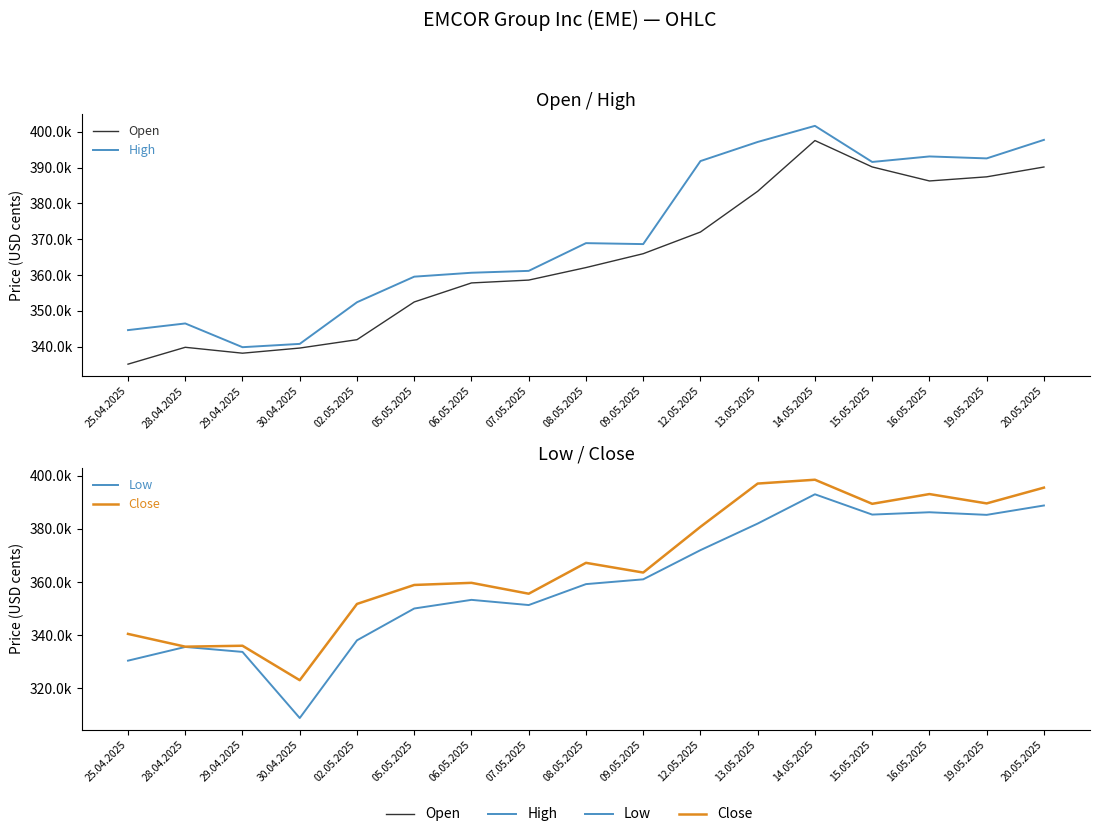

Rank the series by their average value, from highest to lowest.

High, Close, Open, Low